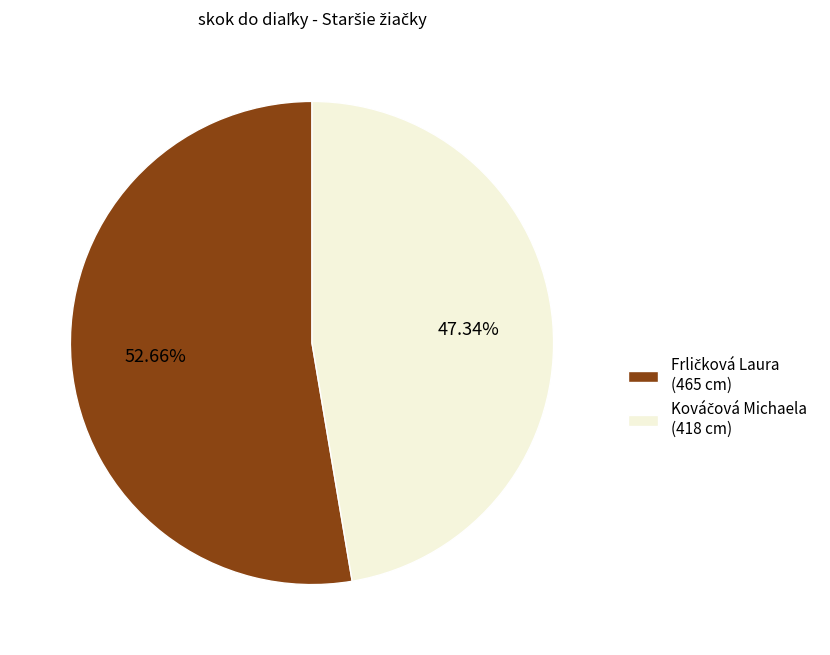

Is there any slice that represents more than half of the pie?

Yes